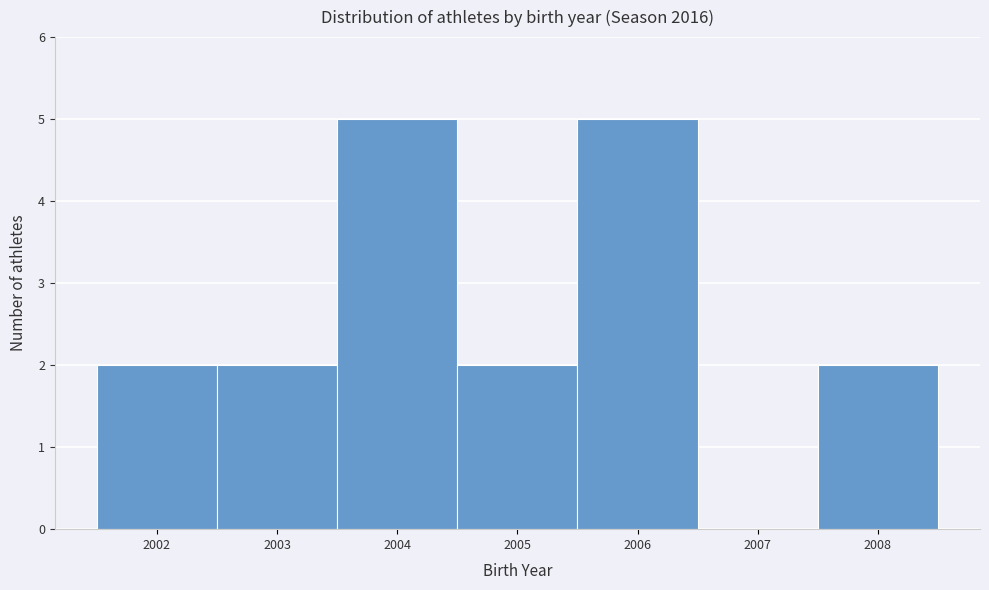

Reading left to right, transcribe this chart: for each bar, give the range it covers on the x-axis and its height. The values are not printed on the chart, so give them approximately, as read against the axis.

2001.5 to 2002.5: 2
2002.5 to 2003.5: 2
2003.5 to 2004.5: 5
2004.5 to 2005.5: 2
2005.5 to 2006.5: 5
2006.5 to 2007.5: 0
2007.5 to 2008.5: 2